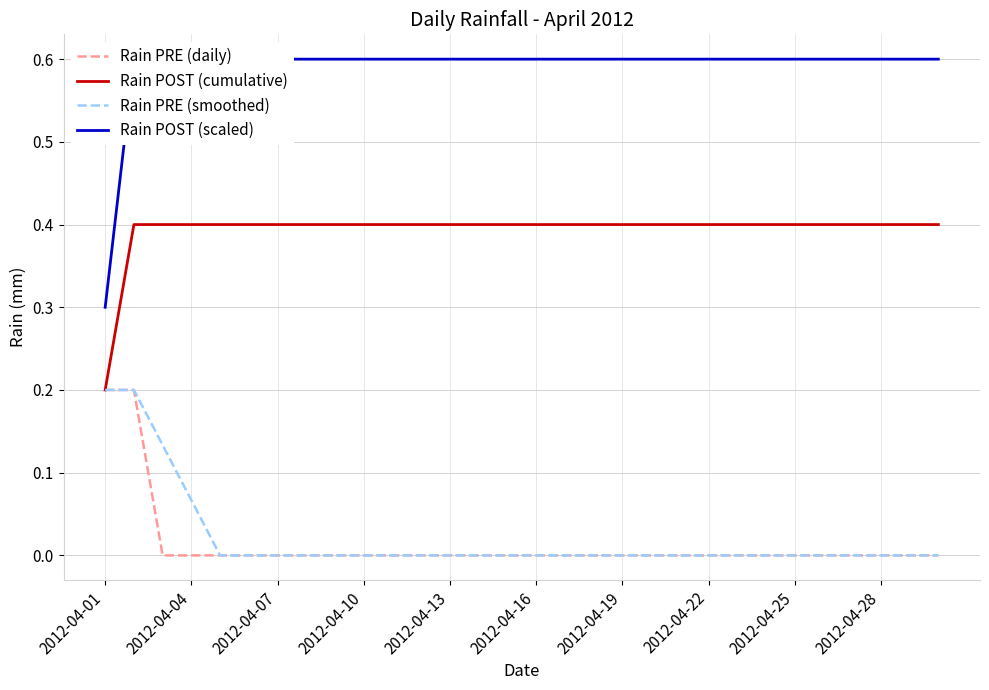

True or false: Rain PRE (smoothed) has more than 2 points higher than both neighbors.

False